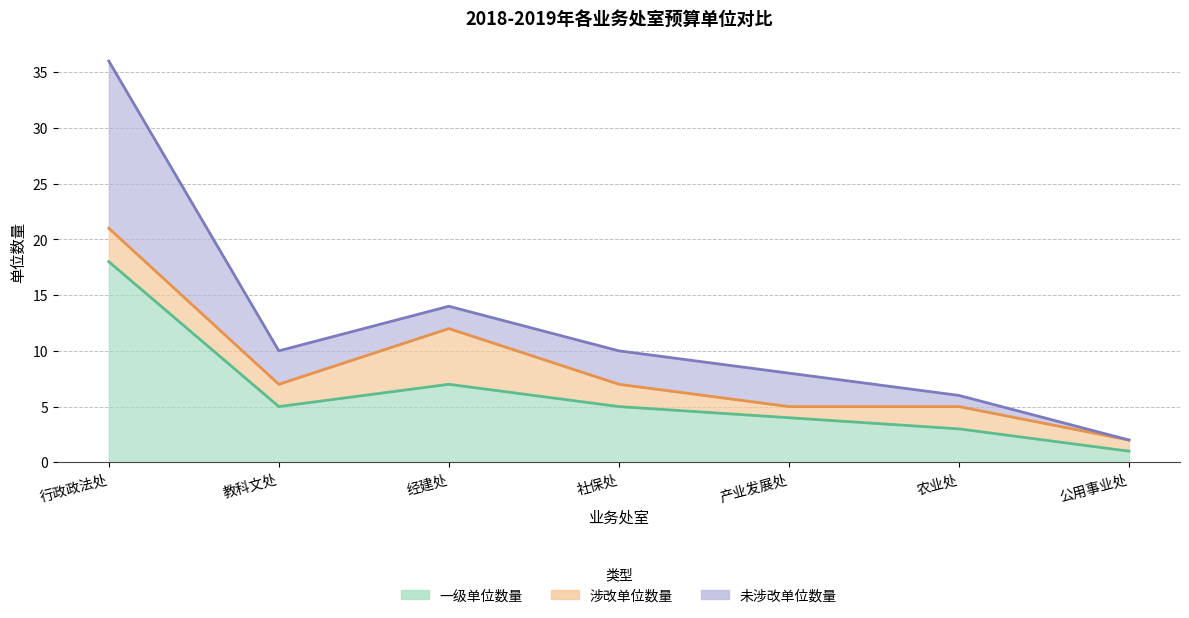

Reading left to right, extract all data points from this chart.

一级单位数量: 18	5	7	5	4	3	1
涉改单位数量: 3	2	5	2	1	2	1
未涉改单位数量: 15	3	2	3	3	1	0